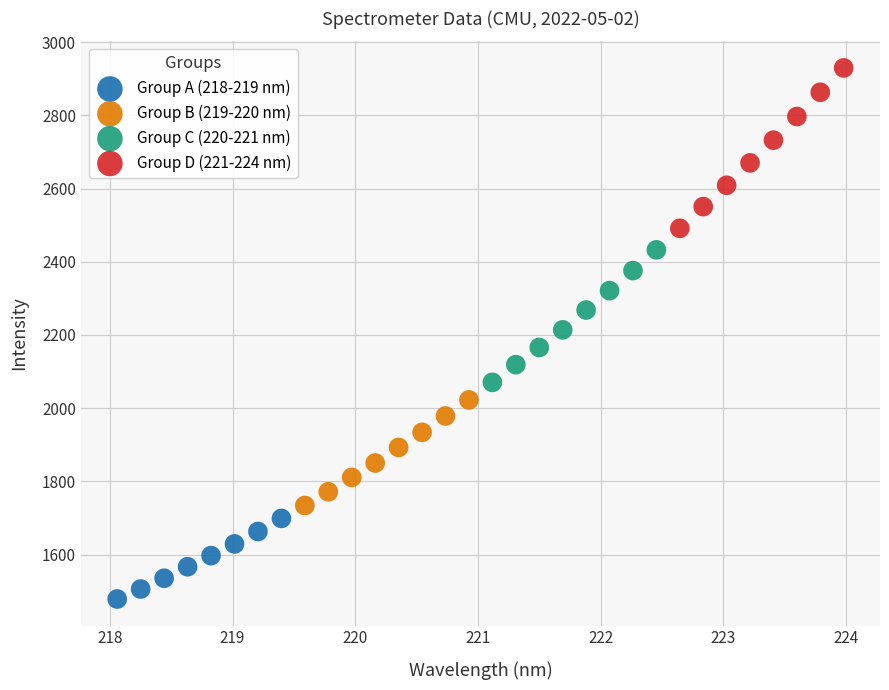

Which series has the widest spread of Y values?

Group D (221-224 nm)